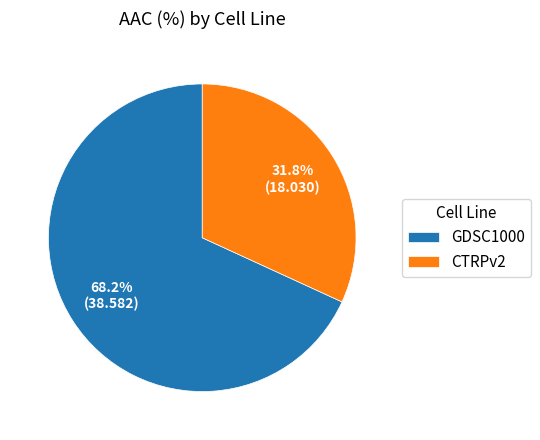

Between GDSC1000 and CTRPv2, which is larger?

GDSC1000